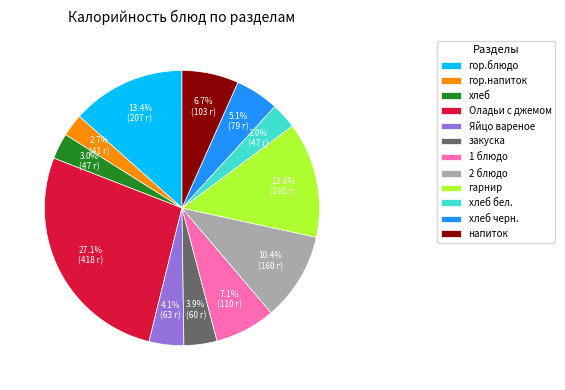

To the nearest percent, what is the difference between the largest and smallest slice percentages?

24%